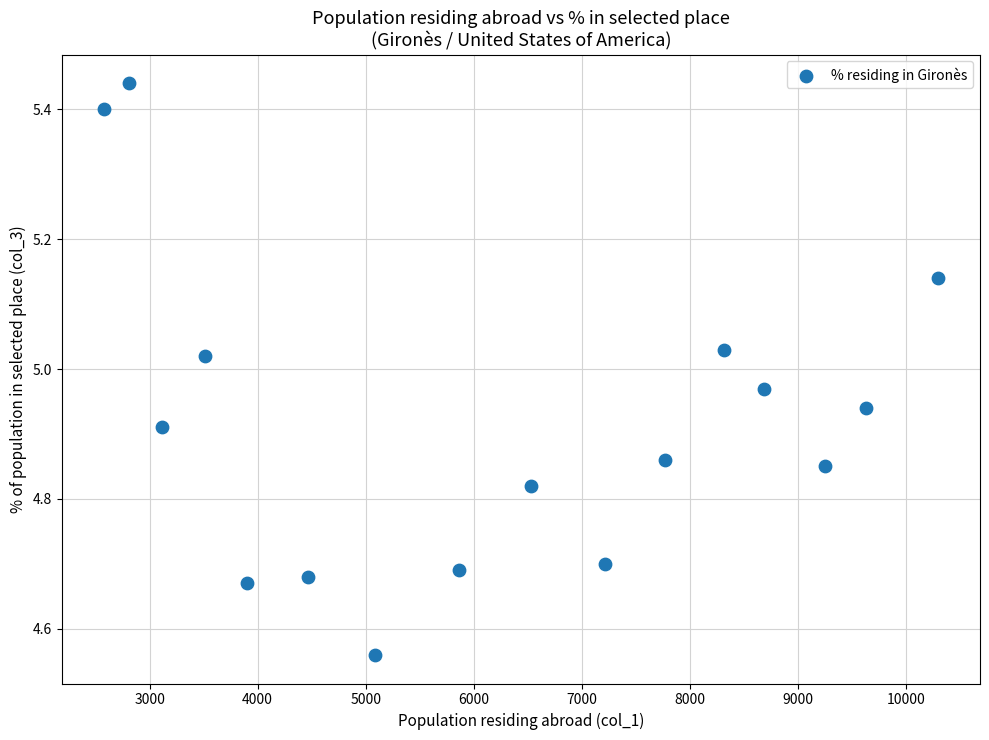

What is the range of Y values (max minus min)?

0.9